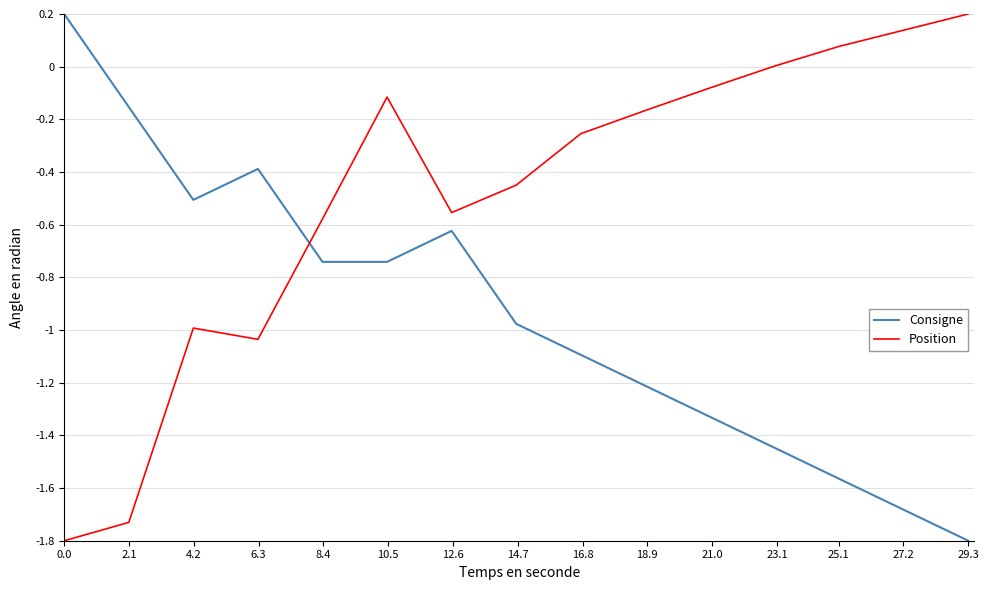

How many interior local peaks does the Position series have?

2